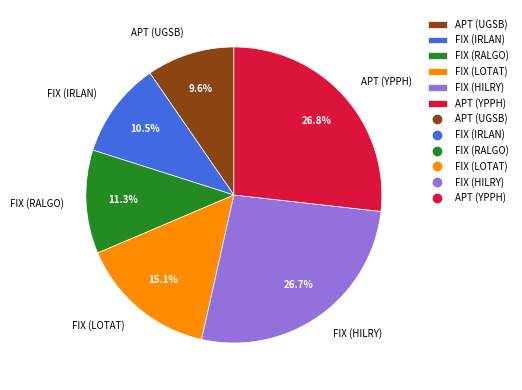

The FIX (IRLAN) slice represents 1% of the pie. True or false?

False